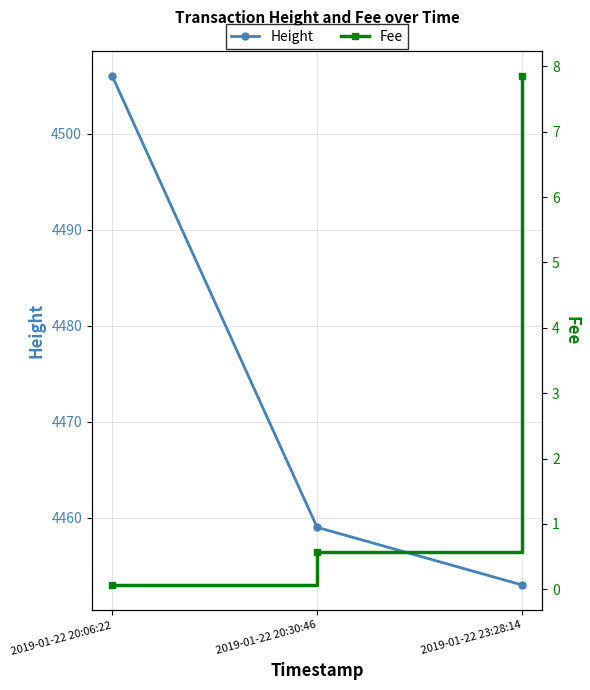

What are all the series names shown in the legend?

Height, Fee